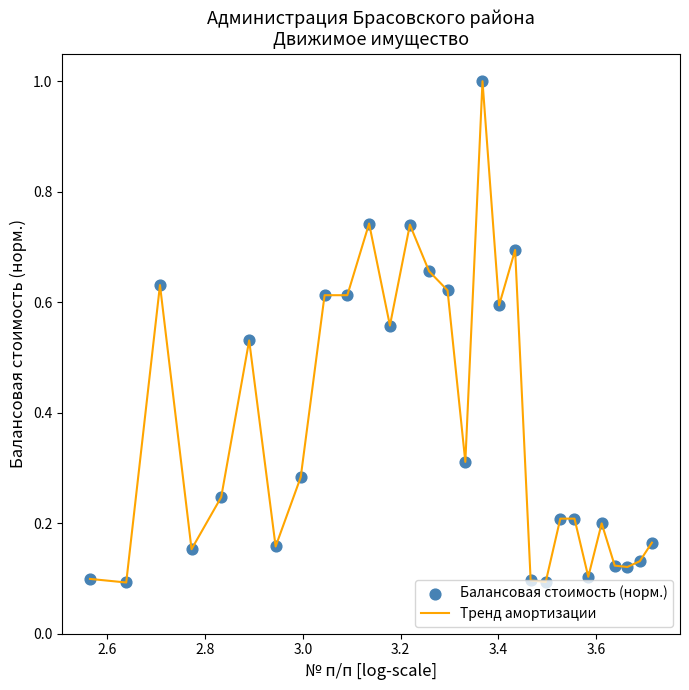

What is the maximum value shown in the chart?

1.0